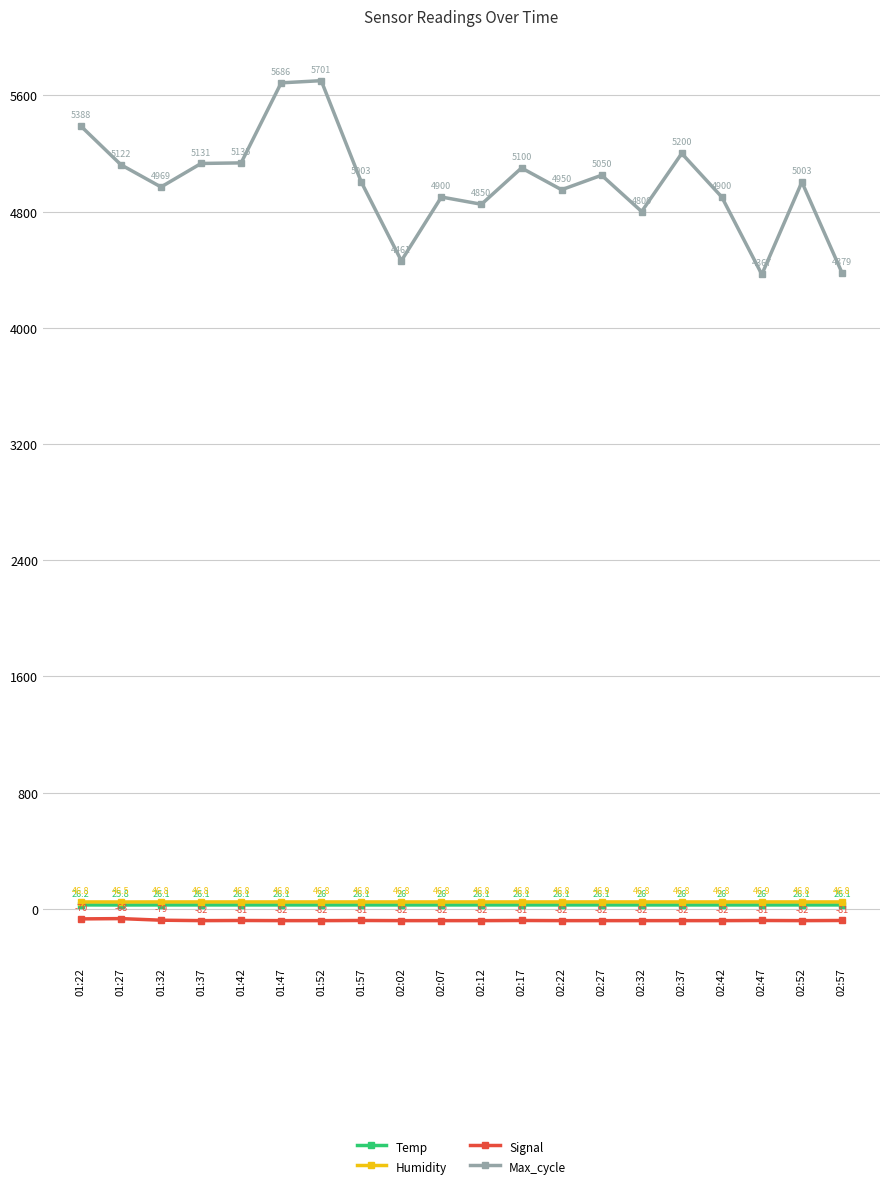

Reading left to right, extract all data points from this chart.

Temp: 01:22=26.2	01:27=25.8	01:32=26.1	01:37=26.1	01:42=26.1	01:47=26.1	01:52=26.0	01:57=26.1	02:02=26.0	02:07=26.0	02:12=26.1	02:17=26.1	02:22=26.1	02:27=26.1	02:32=26.0	02:37=26.0	02:42=26.0	02:47=26.0	02:52=26.1	02:57=26.1
Humidity: 01:22=46.8	01:27=46.5	01:32=46.8	01:37=46.8	01:42=46.8	01:47=46.8	01:52=46.8	01:57=46.8	02:02=46.8	02:07=46.8	02:12=46.8	02:17=46.8	02:22=46.8	02:27=46.9	02:32=46.8	02:37=46.8	02:42=46.8	02:47=46.9	02:52=46.8	02:57=46.8
Signal: 01:22=-70.0	01:27=-68.0	01:32=-79.0	01:37=-82.0	01:42=-81.0	01:47=-82.0	01:52=-82.0	01:57=-81.0	02:02=-82.0	02:07=-82.0	02:12=-82.0	02:17=-81.0	02:22=-82.0	02:27=-82.0	02:32=-82.0	02:37=-82.0	02:42=-82.0	02:47=-81.0	02:52=-82.0	02:57=-81.0
Max_cycle: 01:22=5388.0	01:27=5122.0	01:32=4969.0	01:37=5131.0	01:42=5135.0	01:47=5686.0	01:52=5701.0	01:57=5003.0	02:02=4461.0	02:07=4900.0	02:12=4850.0	02:17=5100.0	02:22=4950.0	02:27=5050.0	02:32=4800.0	02:37=5200.0	02:42=4900.0	02:47=4367.0	02:52=5003.0	02:57=4379.0